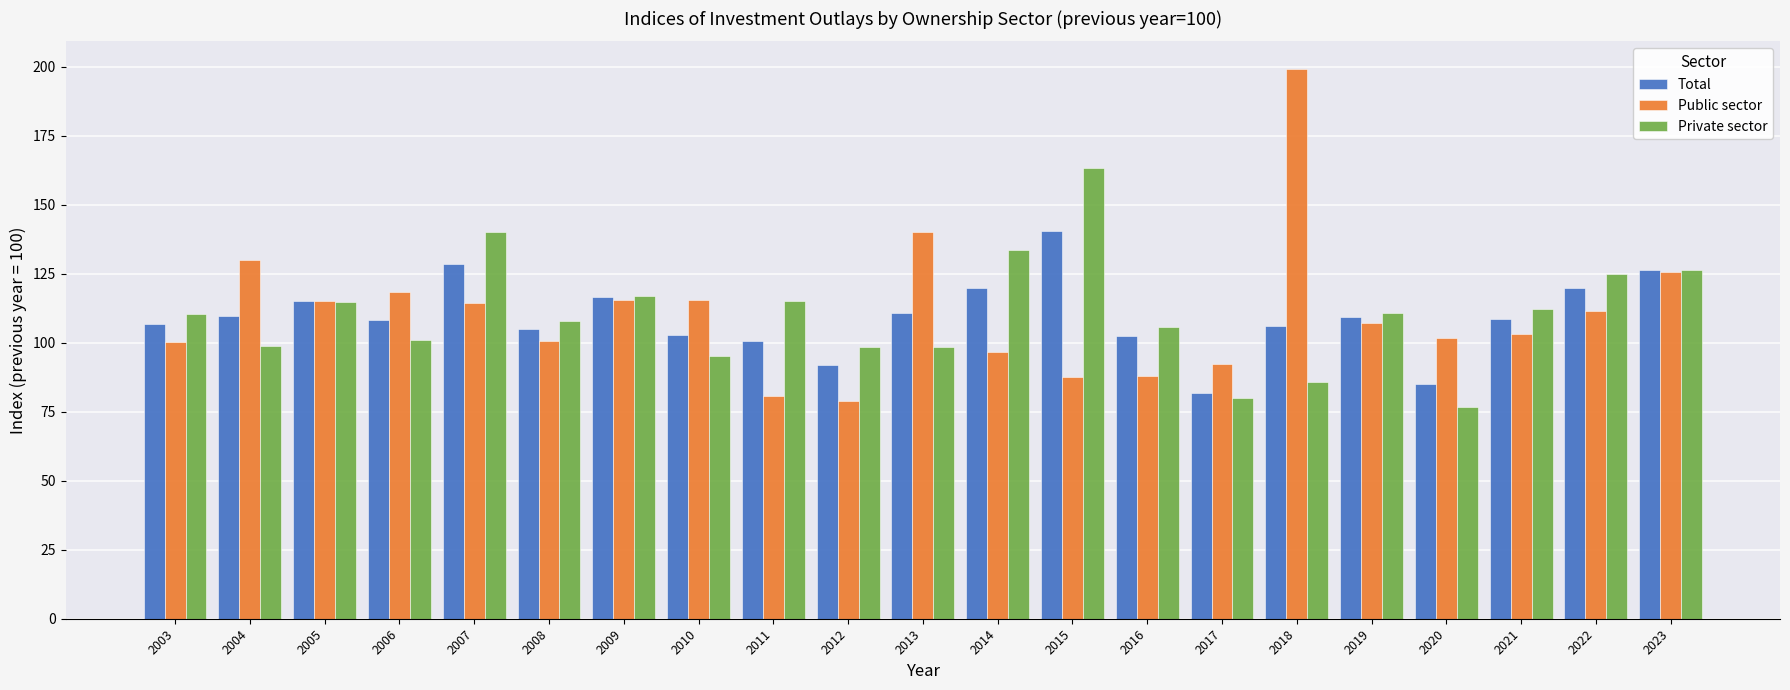

What is the difference between the maximum and minimum values in the Private sector series?

86.5